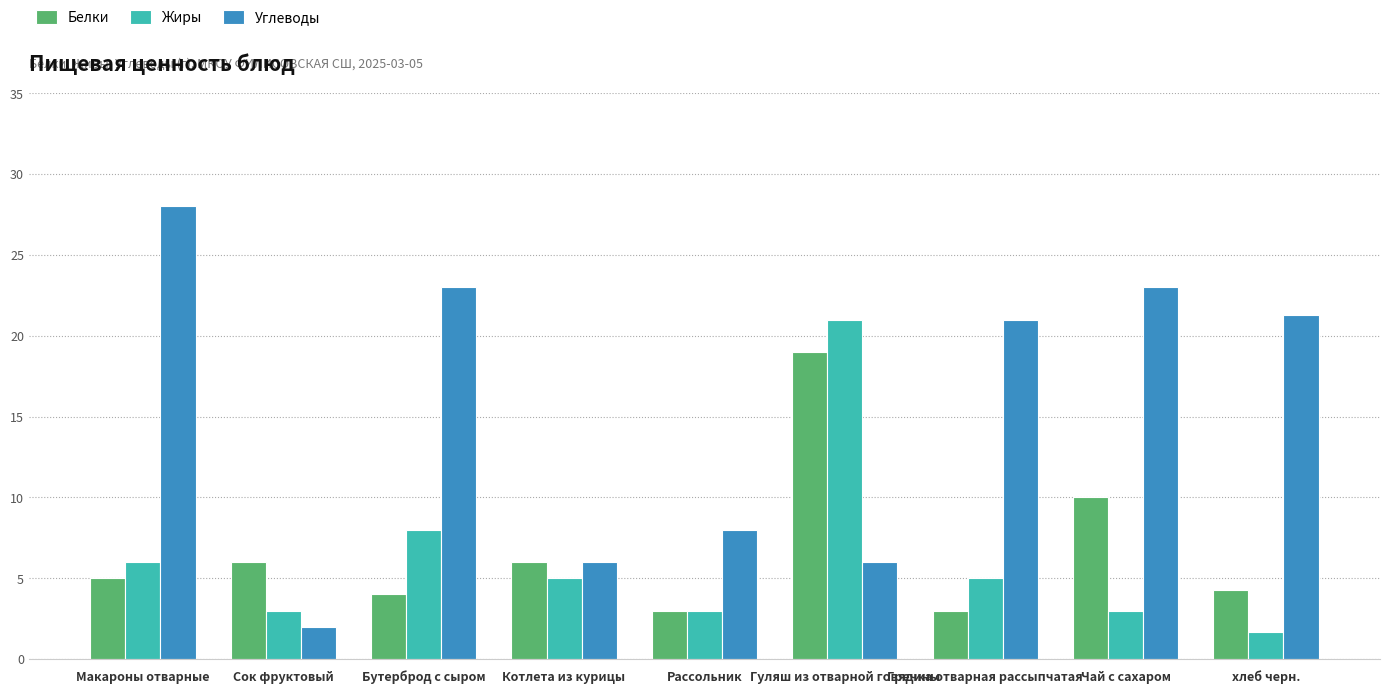

What is the smallest value displayed?

1.7